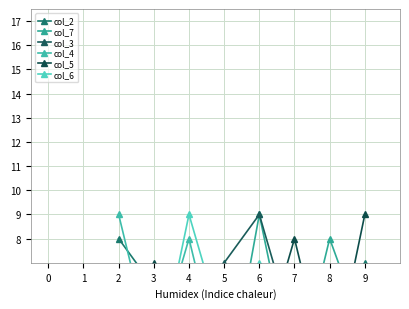

At which category is the sum across all series the highest?

6